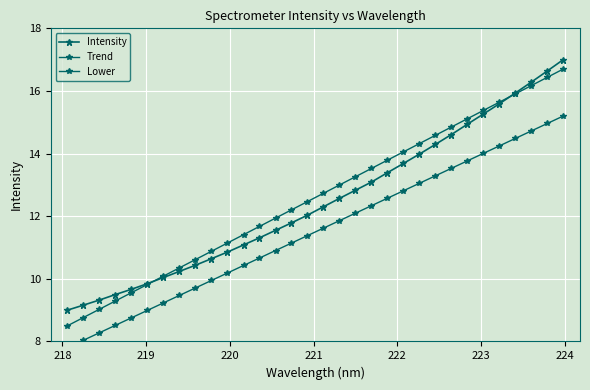

How many distinct data groups are displayed?

3